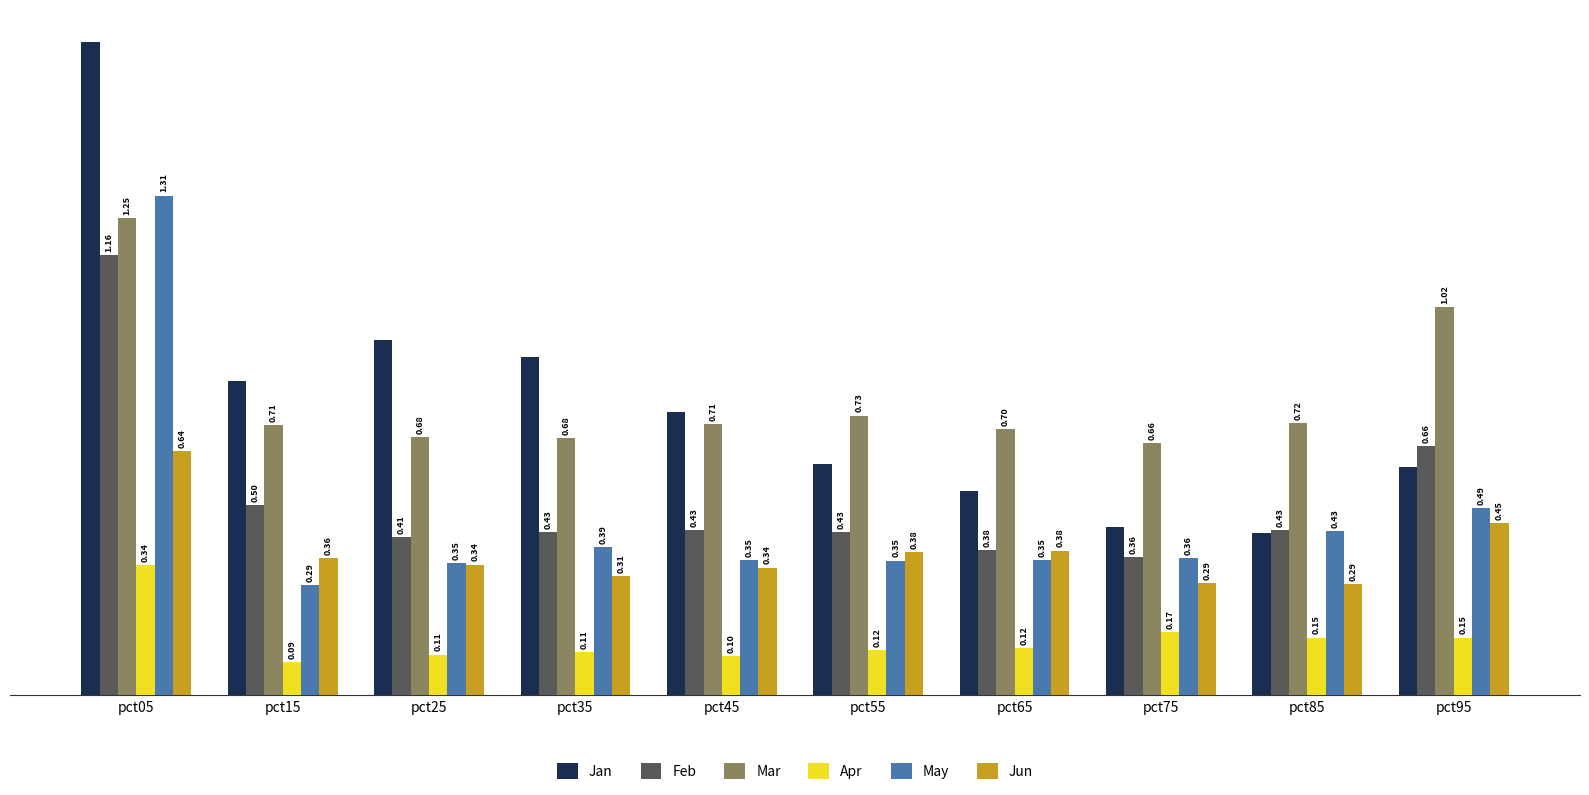

What is the value of the May bar at the 10th from the left?

0.5